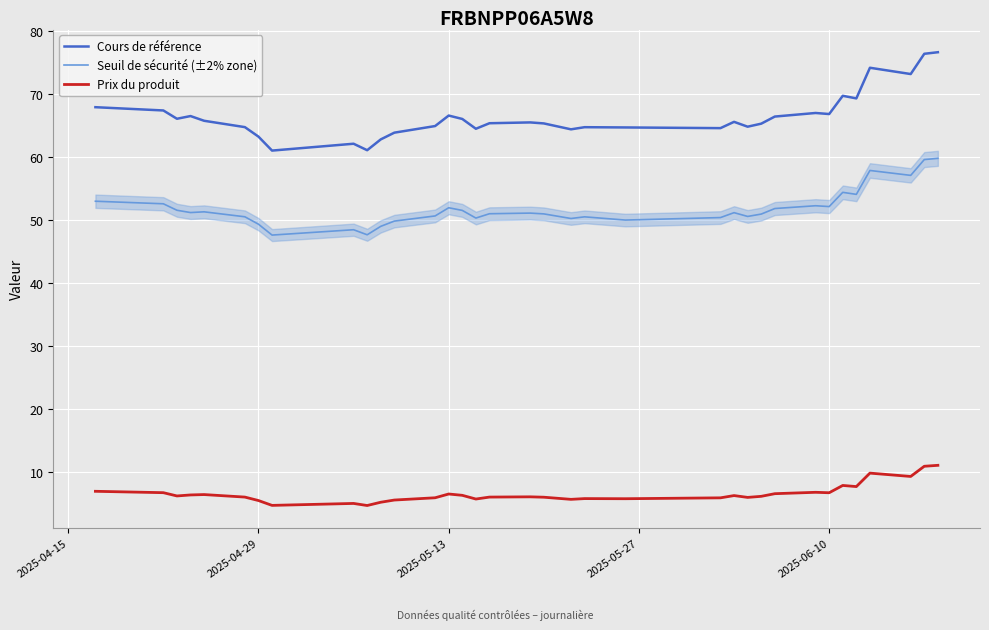

What are all the series names shown in the legend?

Cours de référence, Seuil de sécurité (±2% zone), Prix du produit